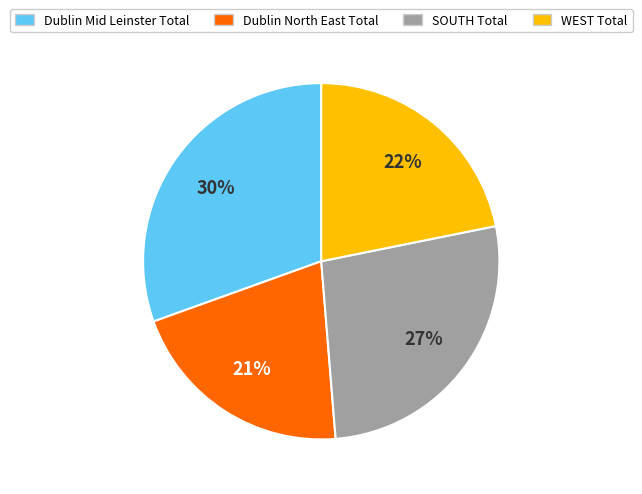

To the nearest percent, what is the average slice percentage?

25%